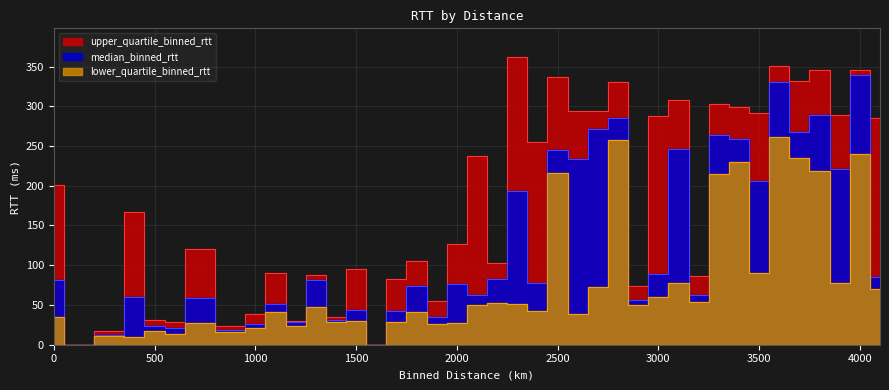

What is the label of the 32nd point from the right?

1000.0